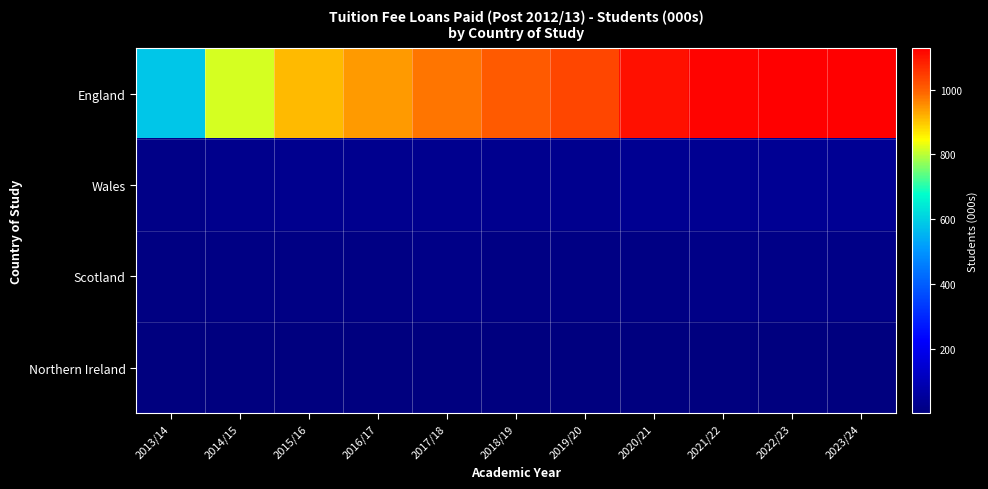

Reading left to right, extract all data points from this chart.

England: 2013/14=586.2	2014/15=818.8	2015/16=912.5	2016/17=940.7	2017/18=976.7	2018/19=1007.5	2019/20=1033.6	2020/21=1102.7	2021/22=1122.2	2022/23=1126.0	2023/24=1128.8
Wales: 2013/14=17.0	2014/15=25.1	2015/16=28.1	2016/17=29.3	2017/18=29.9	2018/19=30.2	2019/20=30.9	2020/21=32.8	2021/22=33.6	2022/23=35.9	2023/24=36.9
Scotland: 2013/14=6.3	2014/15=9.4	2015/16=12.2	2016/17=13.2	2017/18=13.6	2018/19=13.2	2019/20=13.3	2020/21=13.5	2021/22=14.4	2022/23=14.6	2023/24=14.5
Northern Ireland: 2013/14=0.4	2014/15=1.3	2015/16=1.1	2016/17=1.0	2017/18=0.9	2018/19=0.9	2019/20=0.9	2020/21=0.9	2021/22=0.9	2022/23=1.0	2023/24=1.1